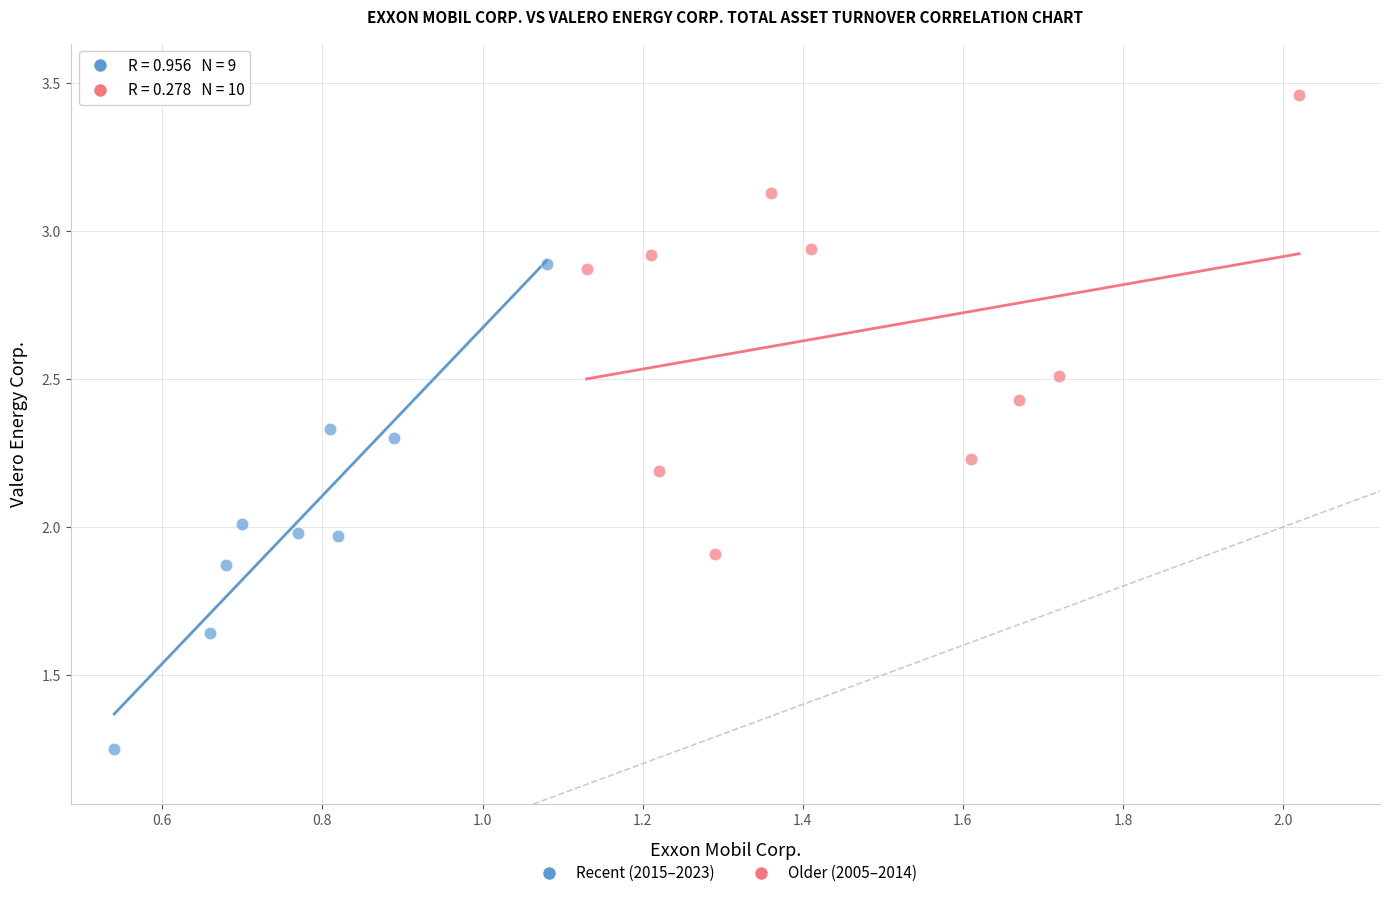

What are all the series names shown in the legend?

Recent (2015–2023), Older (2005–2014)